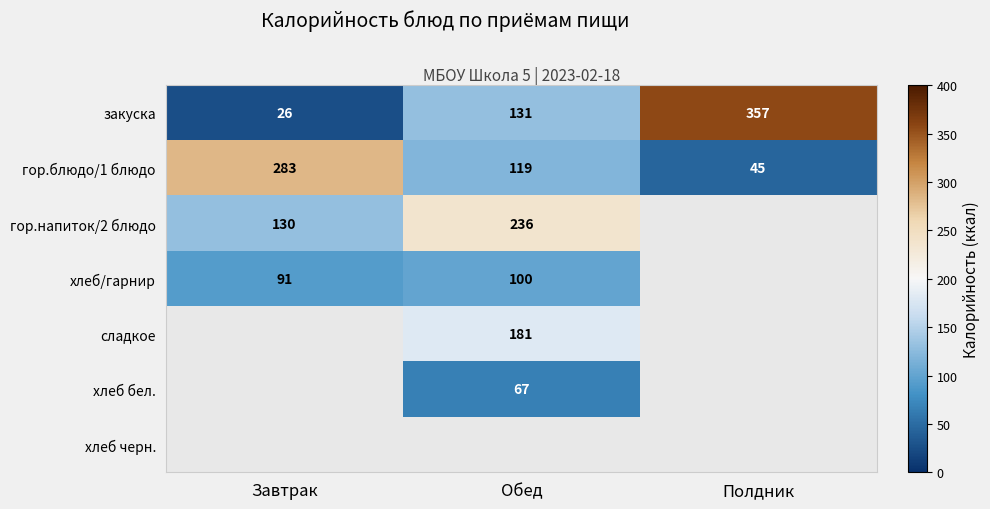

What is the sum of the гор.блюдо/1 блюдо values at Полдник and Обед?

164